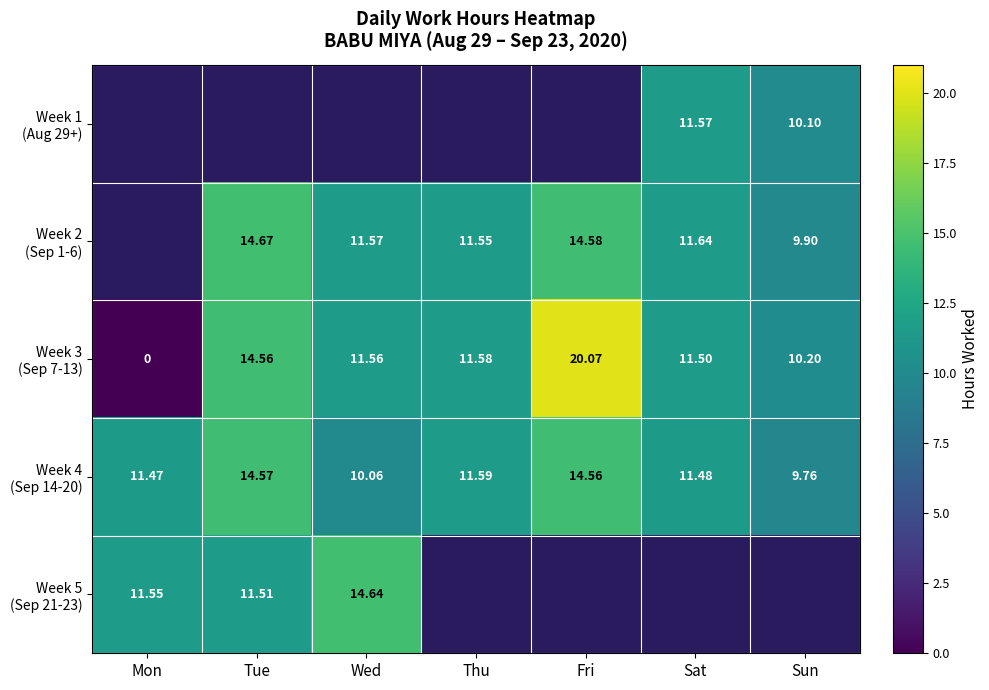

What is the sum of all Week 4 (Sep 14-20) values?

83.5